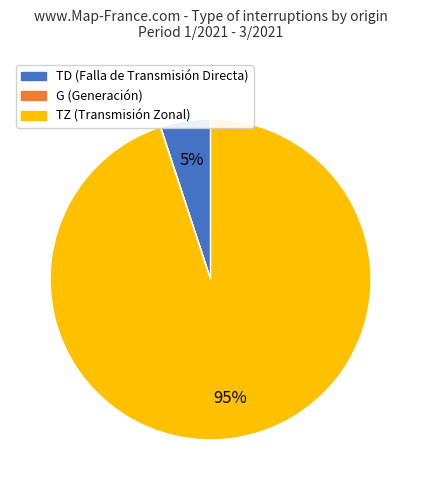

Is there a majority slice in this chart?

Yes